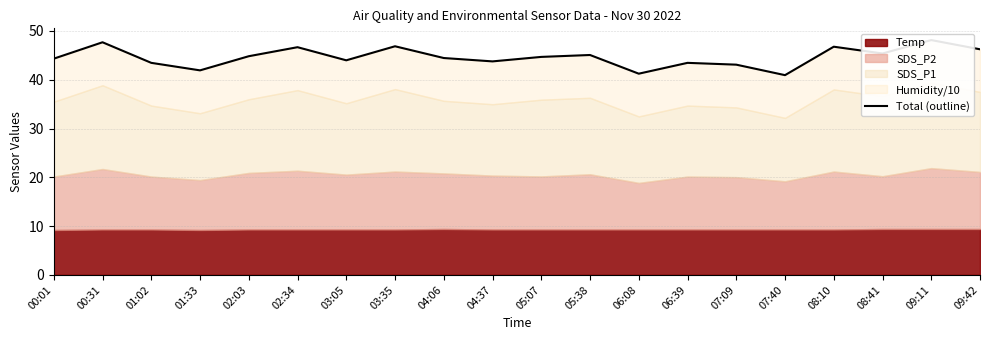

List the labels in order of value, largest first.

09:11, 00:31, 03:35, 08:10, 02:34, 09:42, 08:41, 05:38, 02:03, 05:07, 04:06, 00:01, 03:05, 04:37, 01:02, 06:39, 07:09, 01:33, 06:08, 07:40